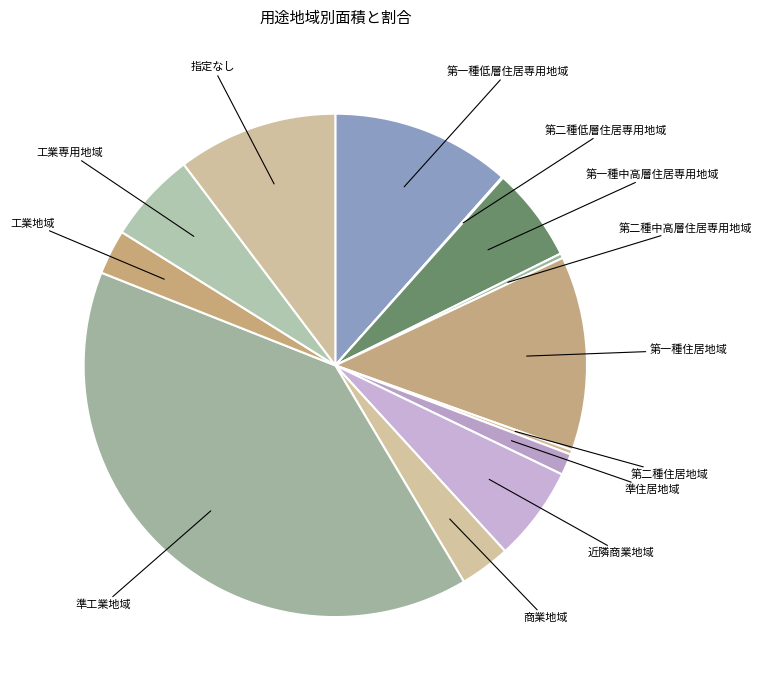

What is the largest slice in the pie chart?

準工業地域